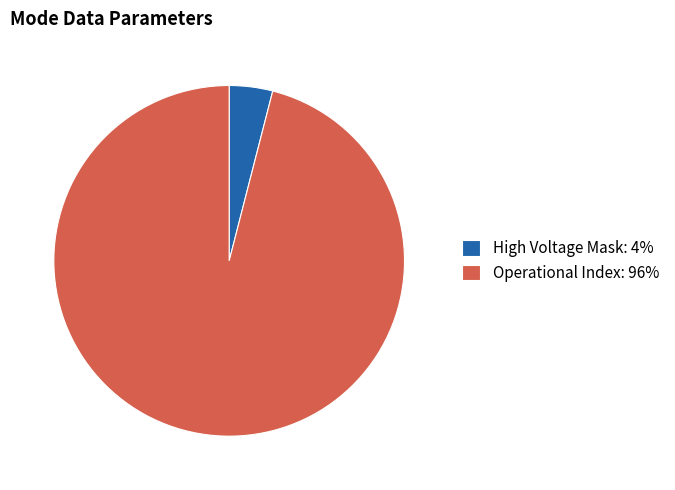

The High Voltage Mask: 4% slice represents 4% of the pie. True or false?

True